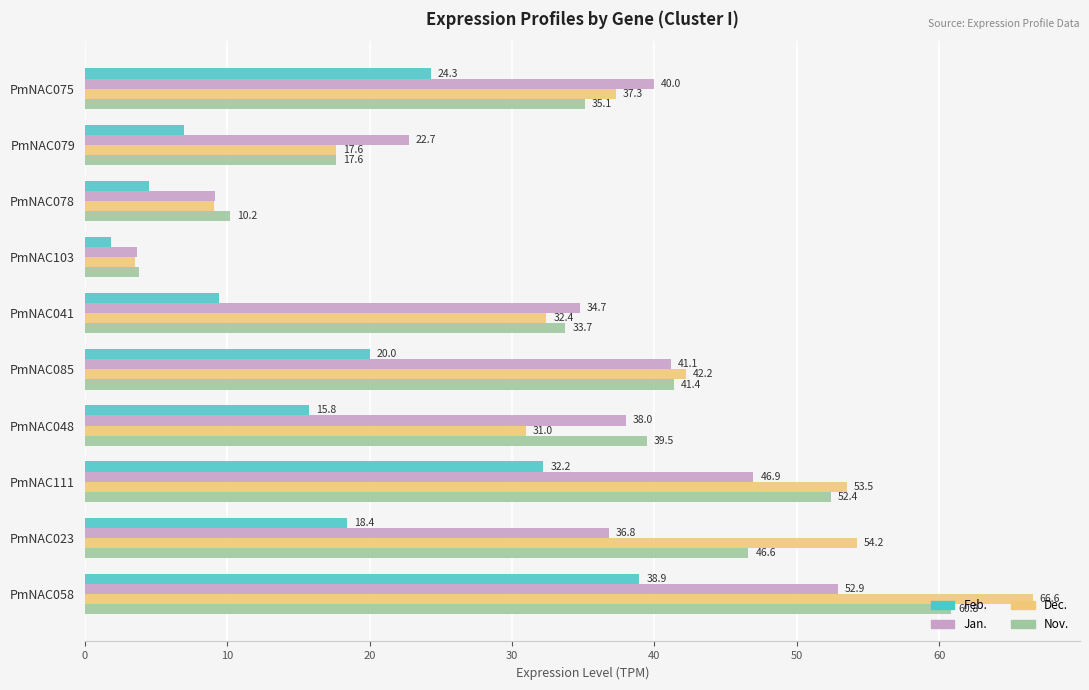

Which series changed the most between PmNAC079 and PmNAC023?

Dec.